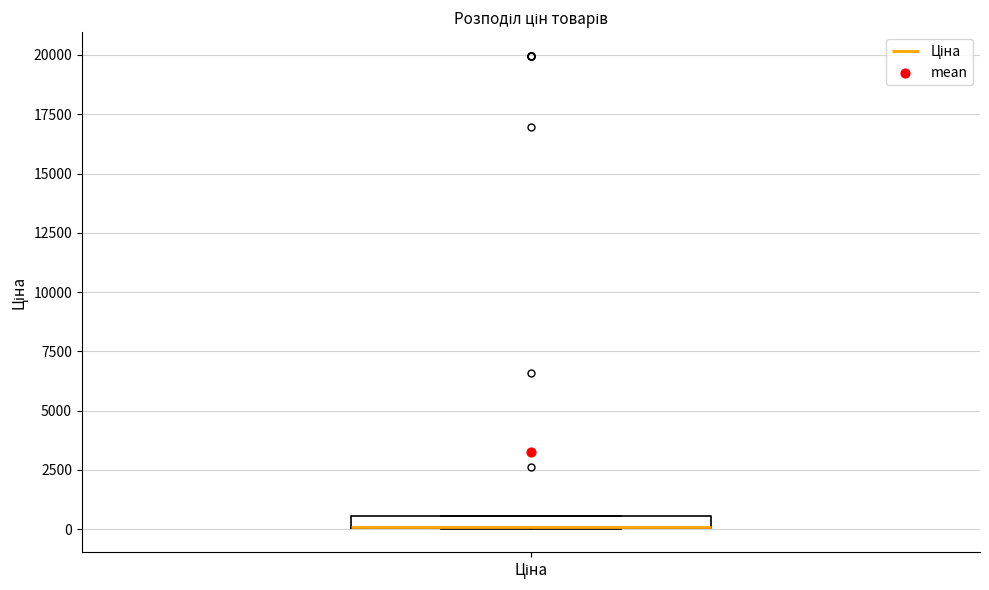

Where is the lower edge of the box for Ціна on the y-axis? The values are not printed on the chart, so give them approximately, as read against the axis.

0